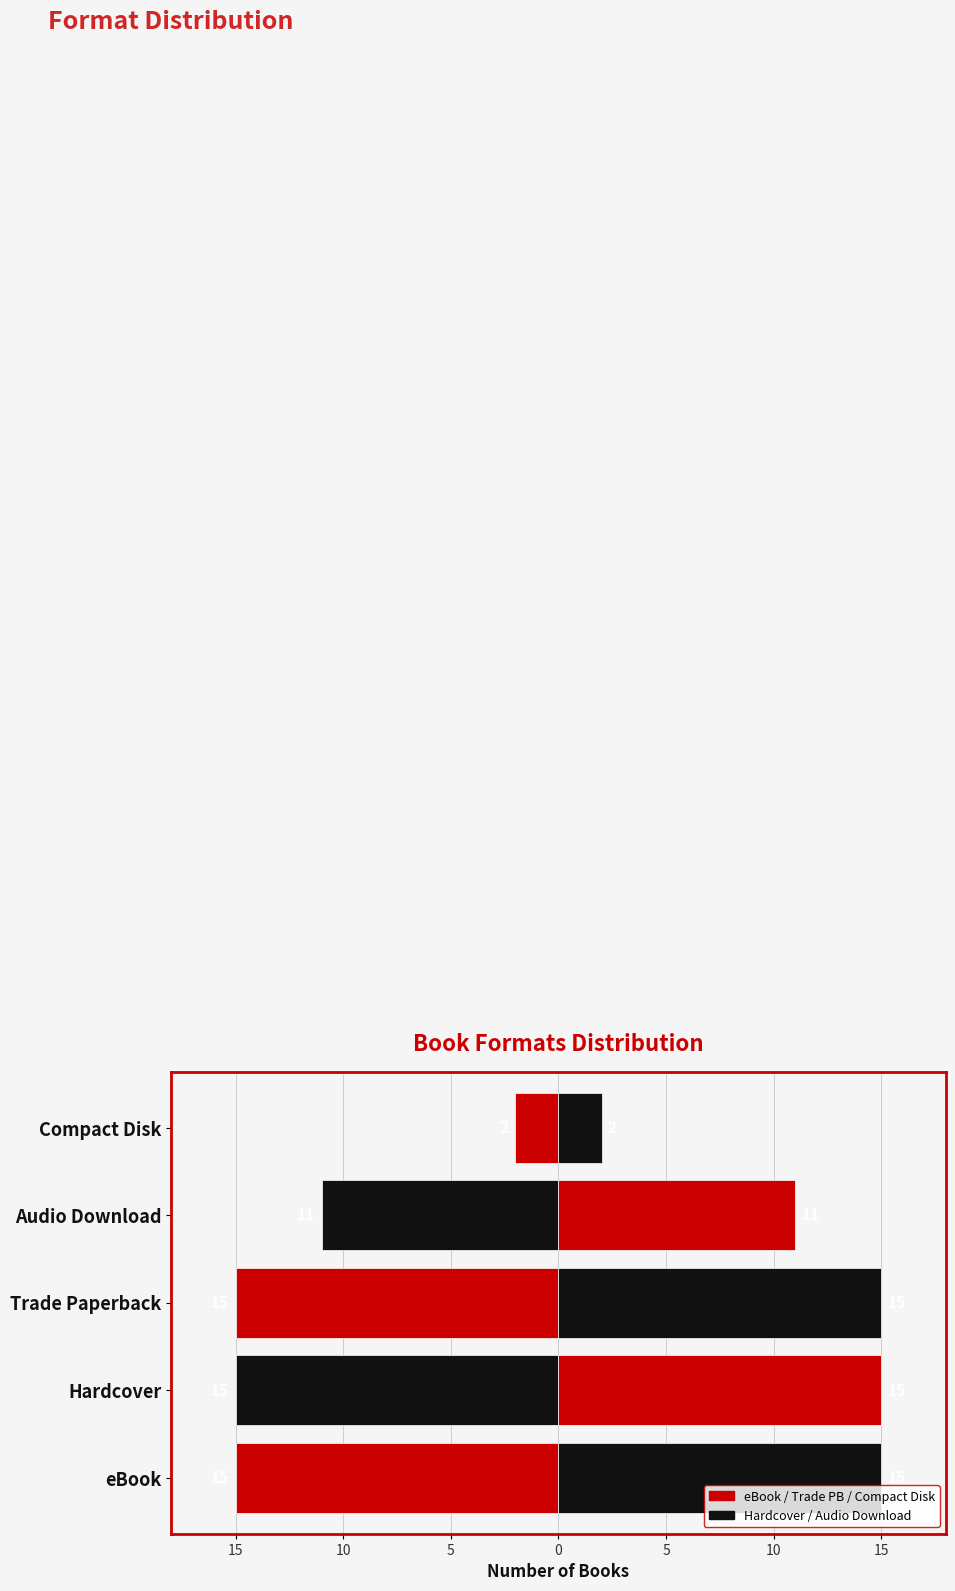

Reading left to right, list all the values displayed in this chart.

Count (left): -15	-15	-15	-11	-2
Count (right): 15	15	15	11	2